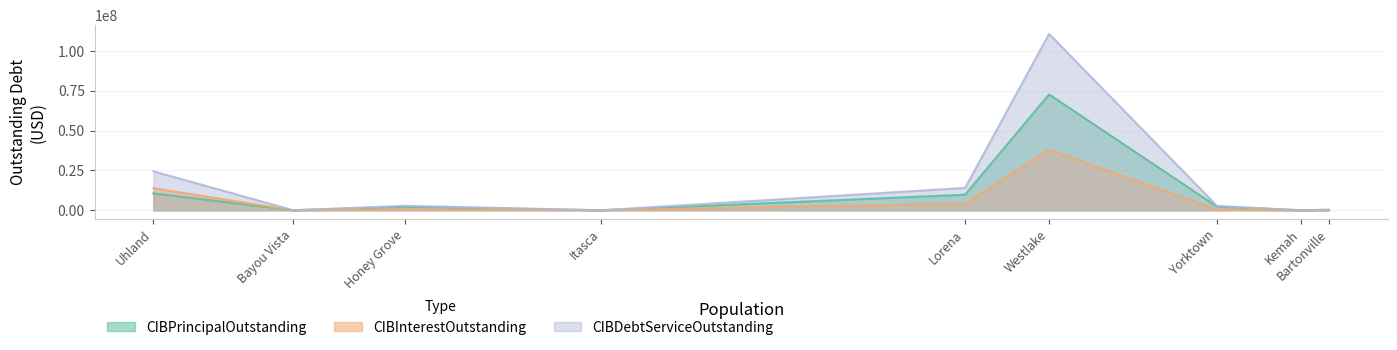

Rank the series by their maximum value, from lowest to highest.

CIBInterestOutstanding, CIBPrincipalOutstanding, CIBDebtServiceOutstanding